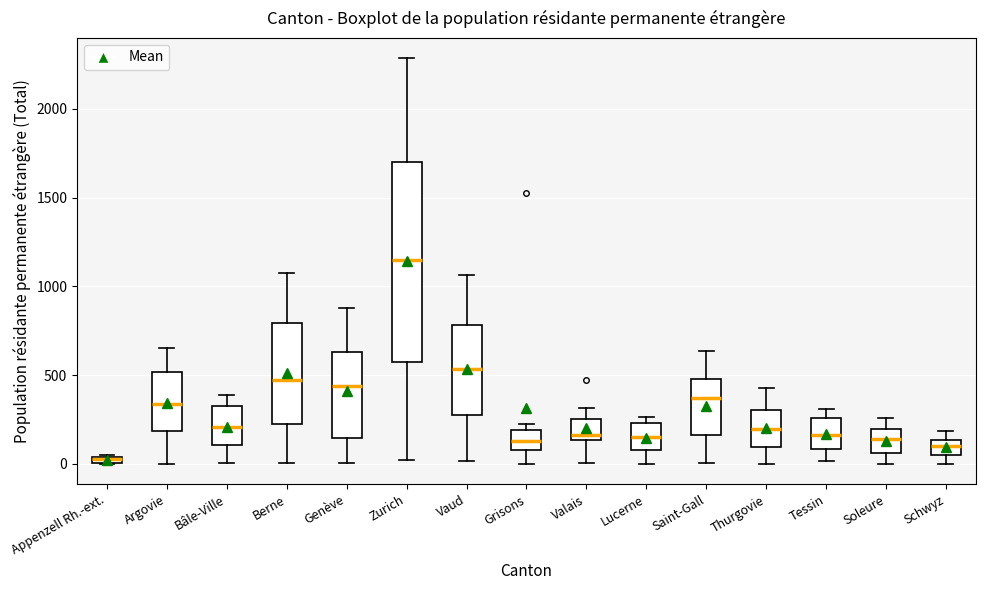

Where is the lower edge of the box for Saint-Gall on the y-axis? The values are not printed on the chart, so give them approximately, as read against the axis.

150